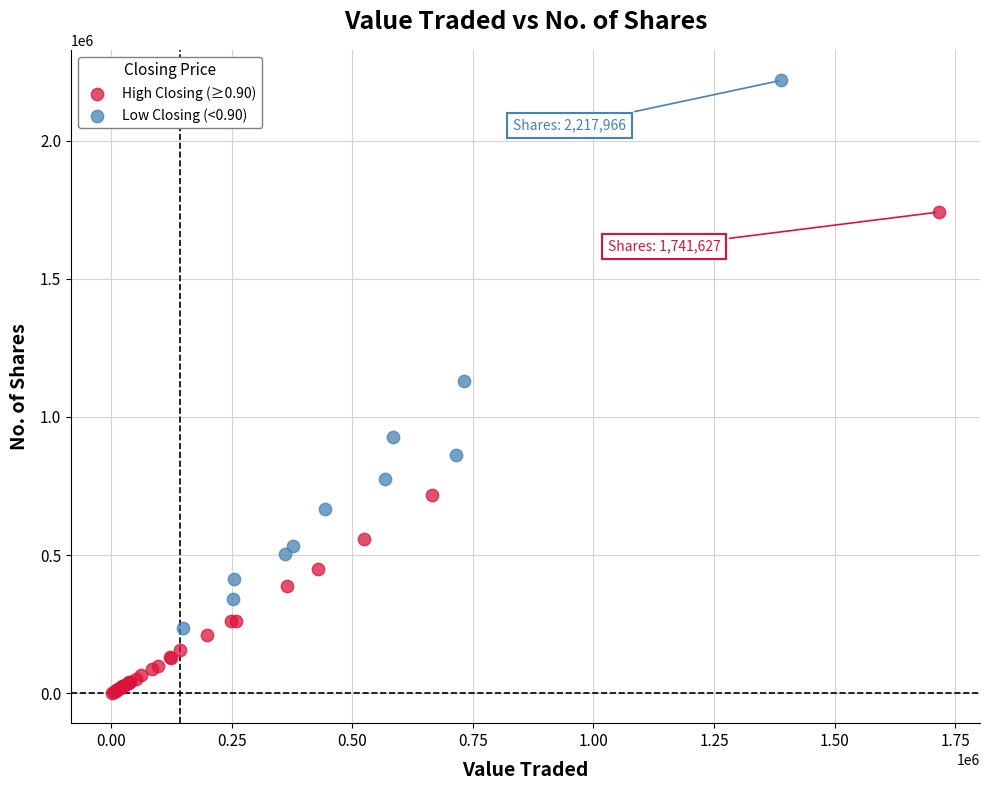

Which series has the largest Y range (max minus min)?

Low Closing (<0.90)